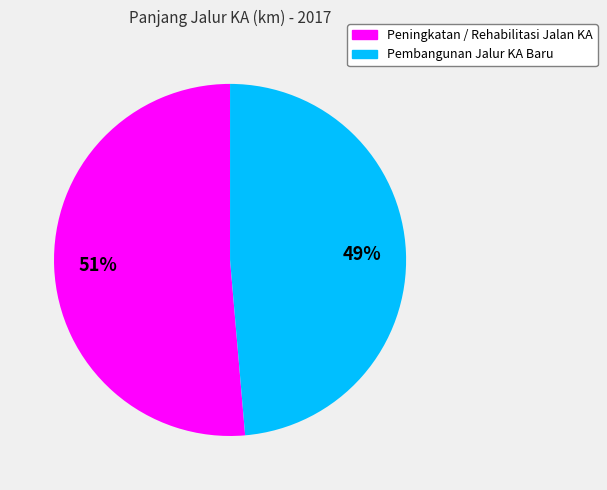

Does any single category account for the majority?

Yes